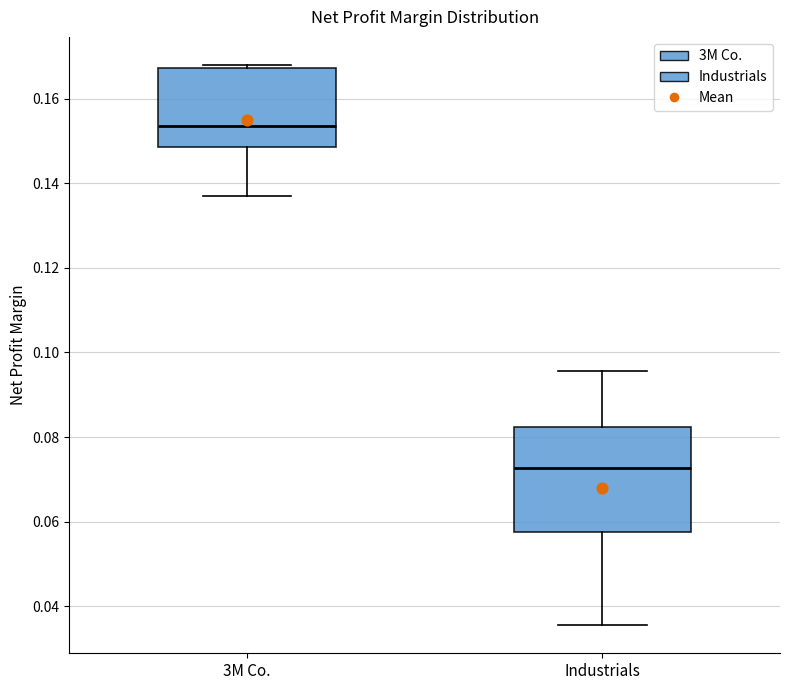

Which box has the lowest median line?

Industrials